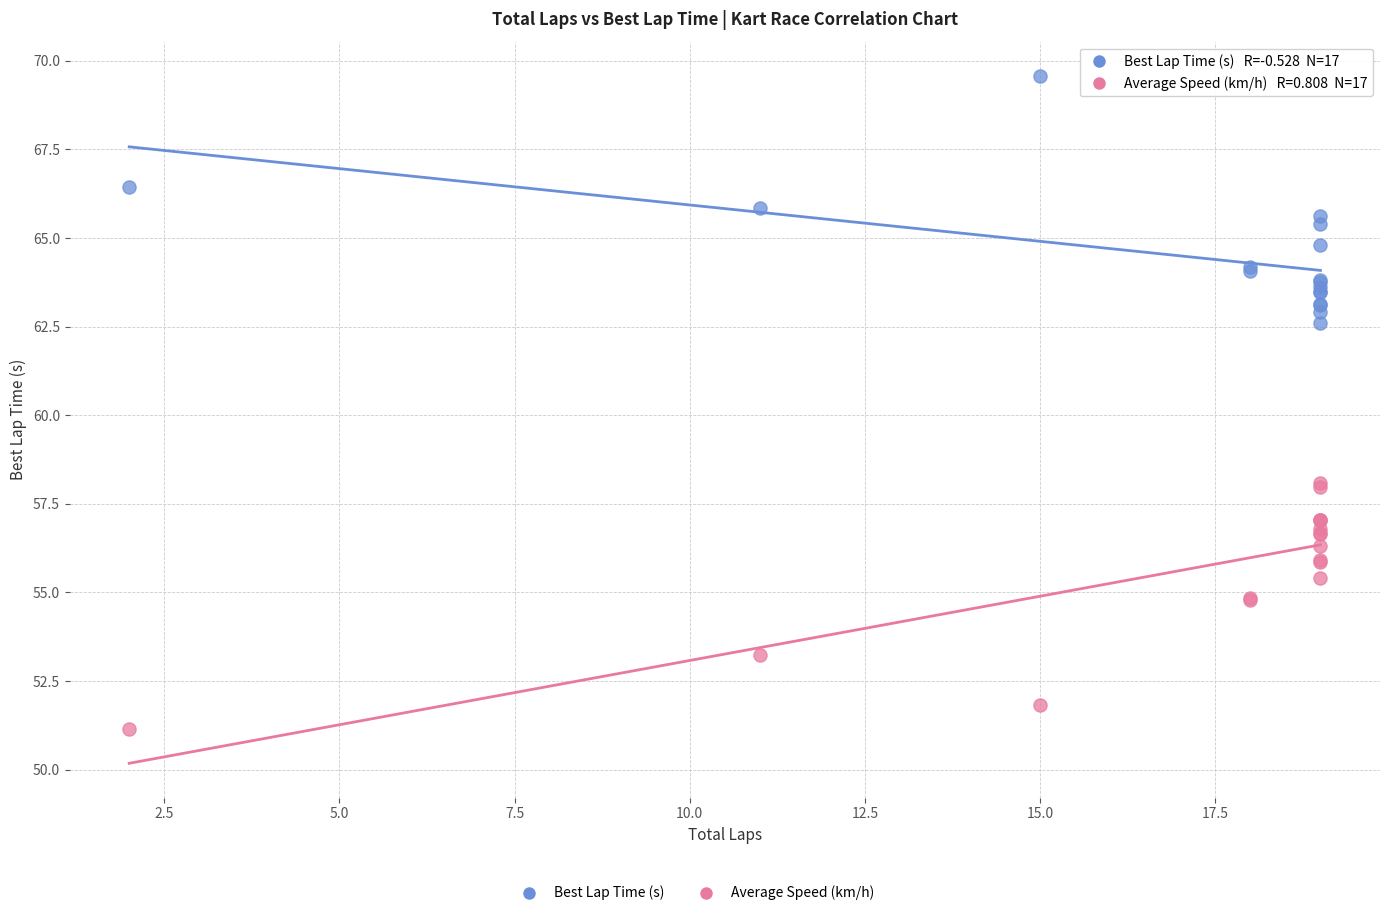

Which series contains the highest Y value?

Best Lap Time (s)